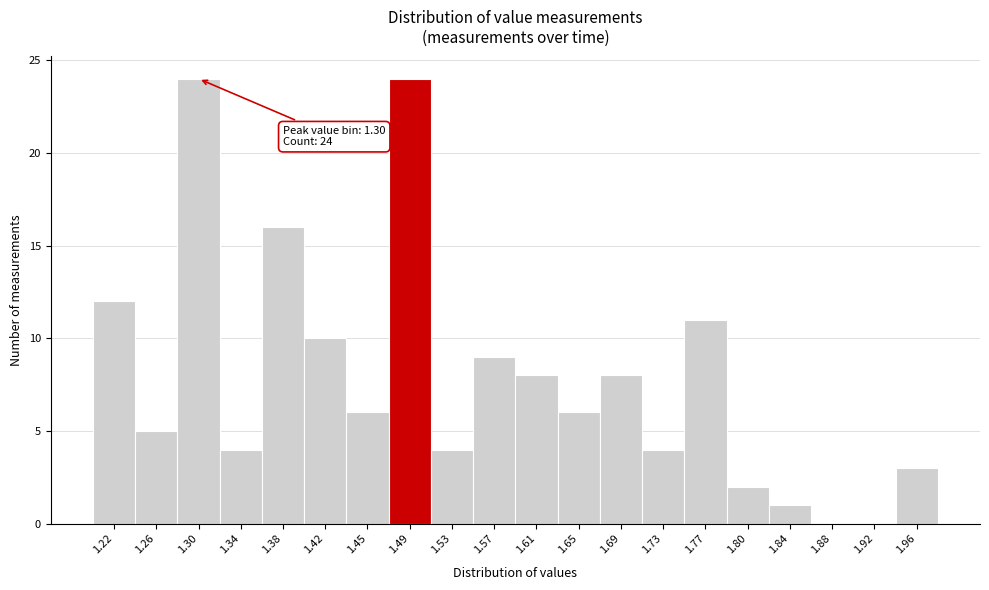

Reading right to left, transcribe all the data shown in this chart.

1.96=3	1.92=0	1.88=0	1.84=1	1.80=2	1.77=11	1.73=4	1.69=8	1.65=6	1.61=8	1.57=9	1.53=4	1.49=24	1.45=6	1.42=10	1.38=16	1.34=4	1.30=24	1.26=5	1.22=12